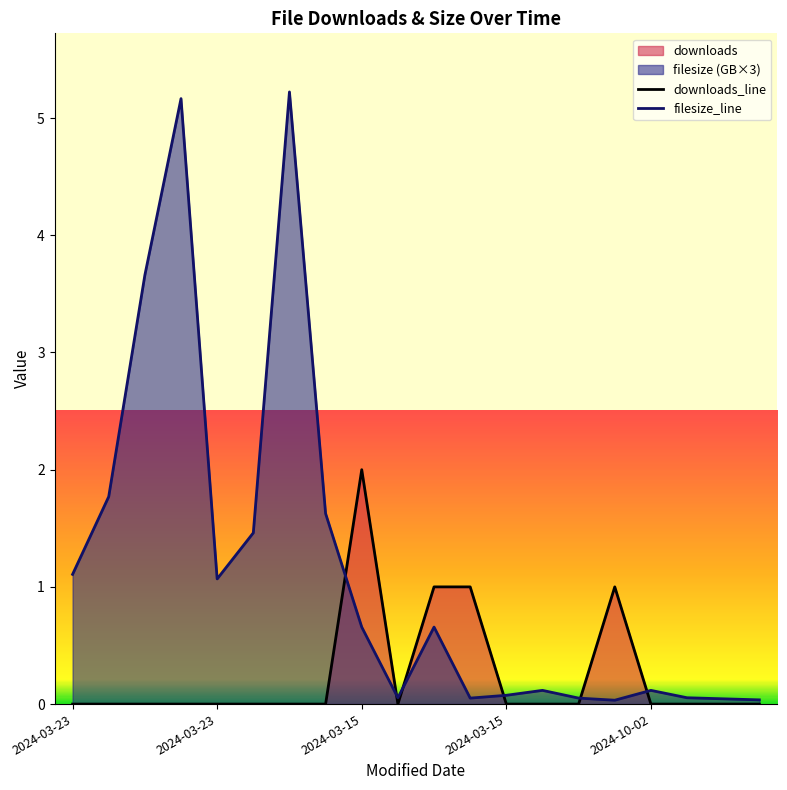

Reading right to left, what are all the values shown in this chart?

downloads_line: 0.0	0.0	0.0	0.0	1.0	0.0	0.0	0.0	1.0	1.0	0.0	2.0	0.0	0.0	0.0	0.0	0.0	0.0	0.0	0.0
filesize_line: 0.0	0.0	0.1	0.1	0.0	0.1	0.1	0.1	0.1	0.7	0.1	0.7	1.6	5.2	1.5	1.1	5.2	3.7	1.8	1.1